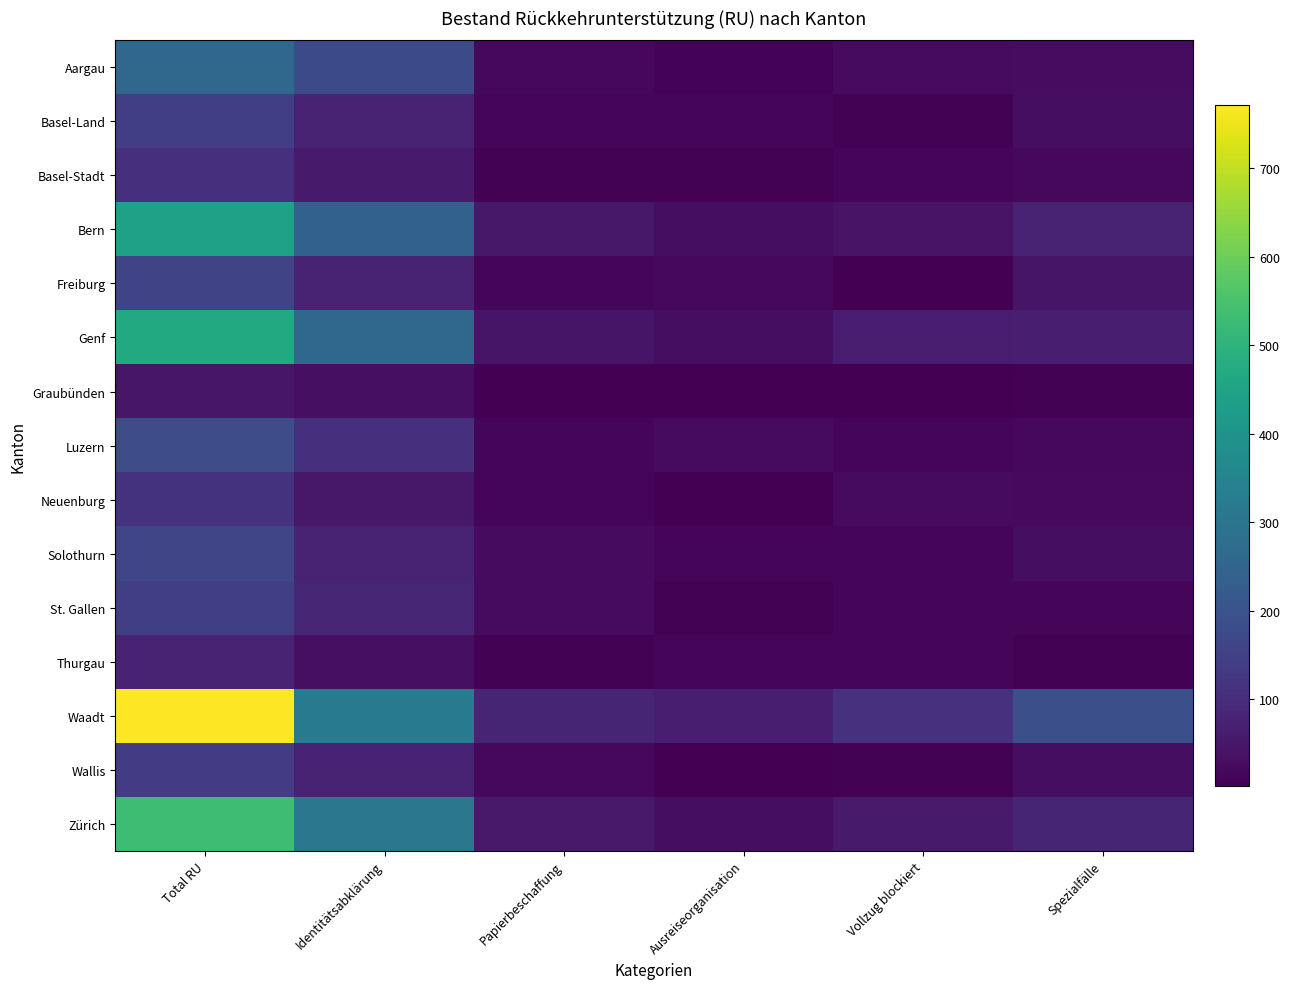

What is the average value of the Zürich series?

178